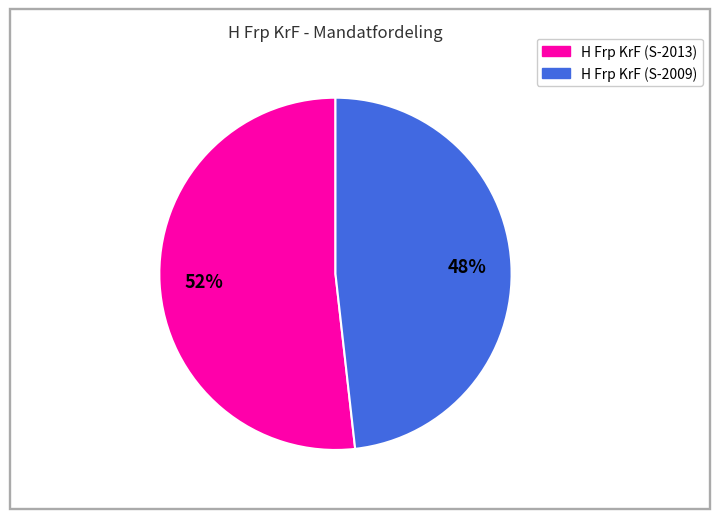

To the nearest percent, what is the difference between the largest and smallest slice percentages?

4%